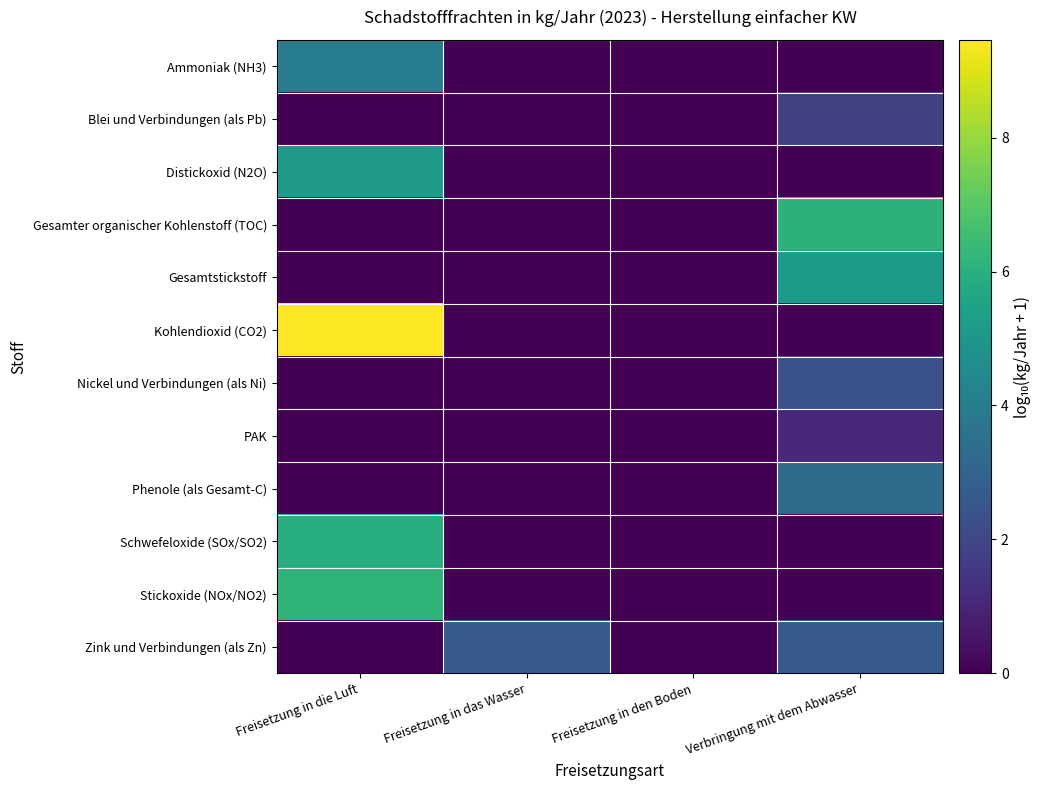

What is the total value across all series at Freisetzung in das Wasser?

2.7